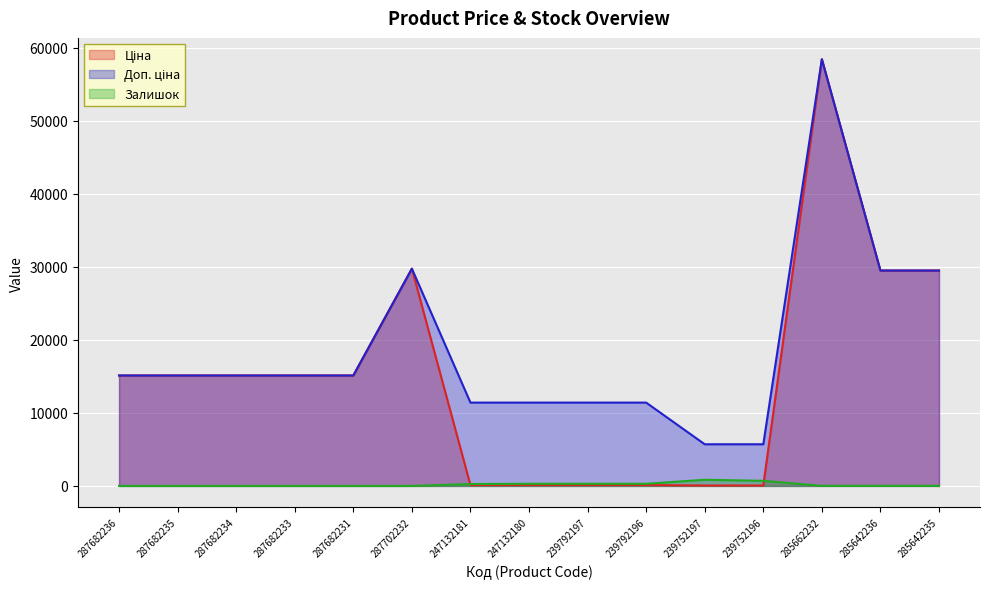

At which label does Ціна first exceed 15120?

287702232